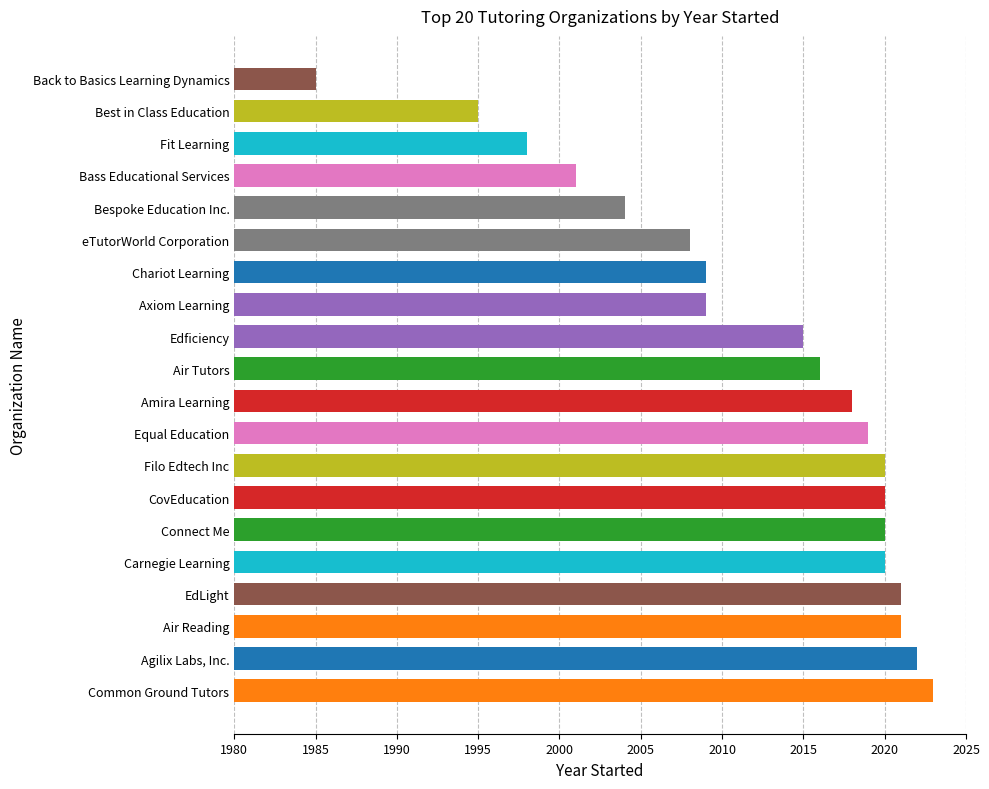

The chart shows a value of 2744 at Bespoke Education Inc.. True or false?

False